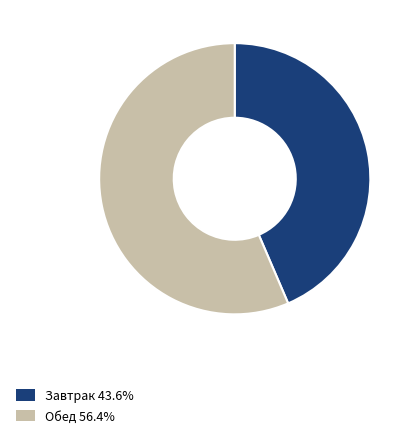

Do Обед 56.4% and Завтрак 43.6% together represent more than half of the pie?

Yes